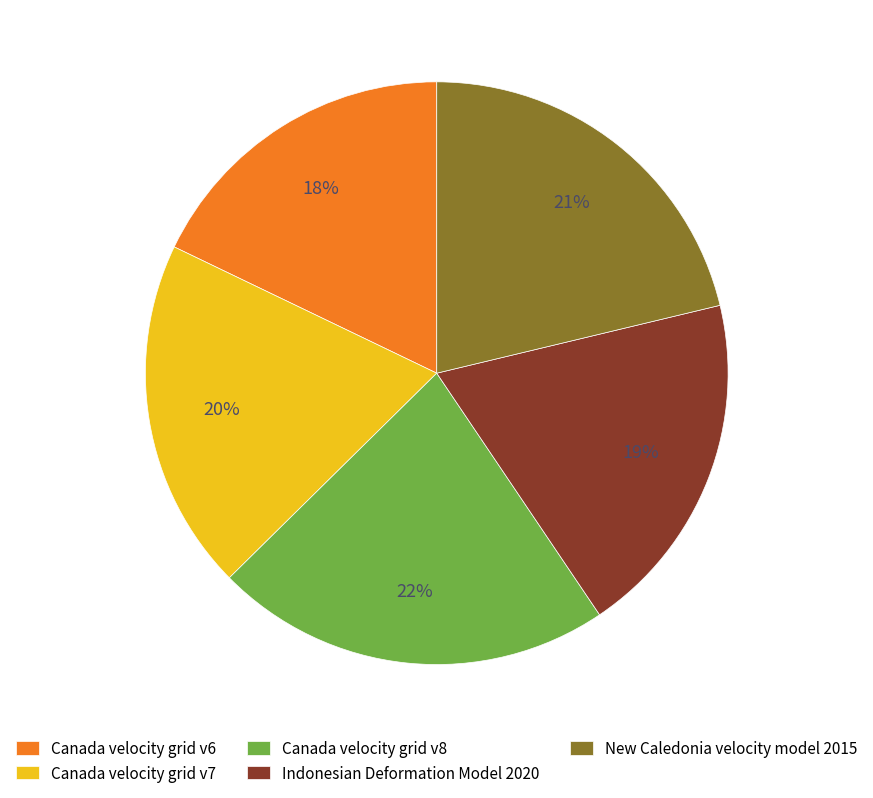

How many segments does this pie chart have?

5